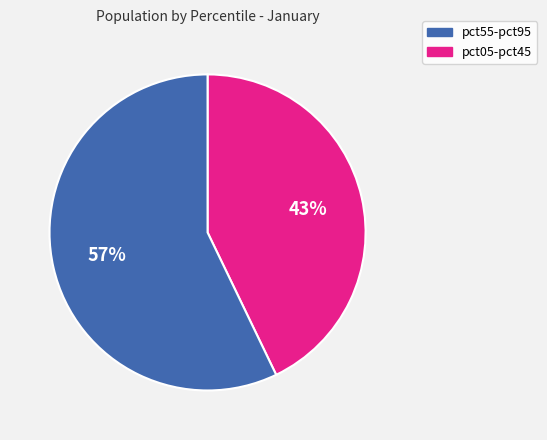

To the nearest percent, what is the average slice percentage?

50%